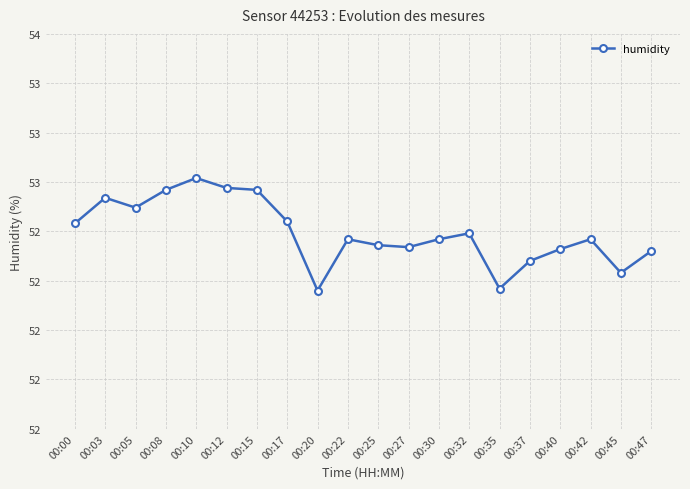

Which label corresponds to the largest value in the chart?

00:10